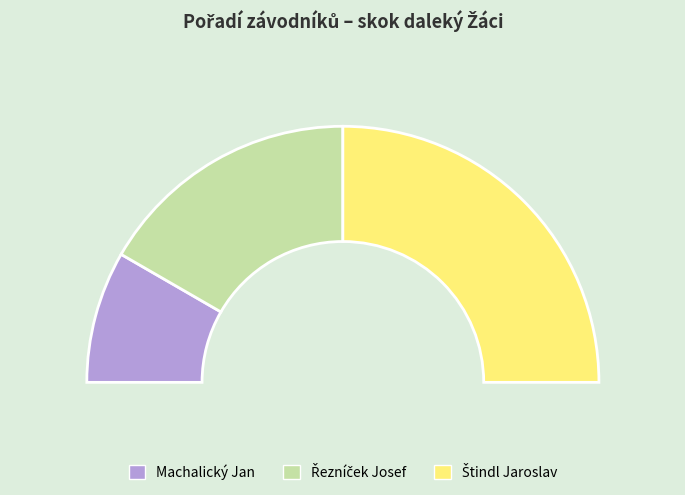

Which has a higher value, Machalický Jan or Řezníček Josef?

Řezníček Josef